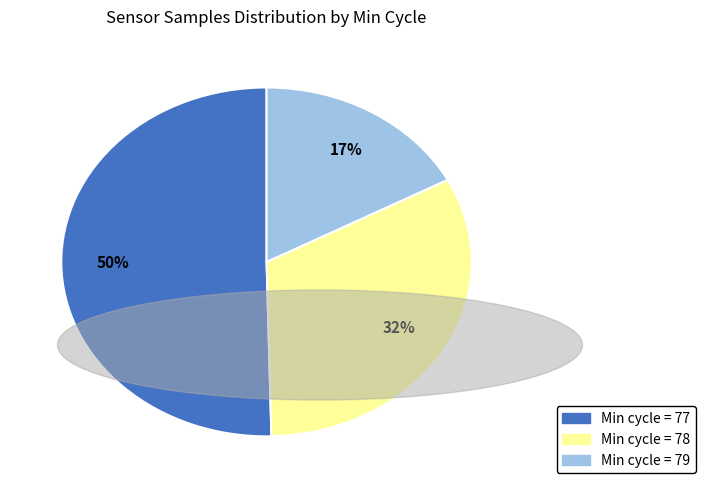

Count the number of slices in the pie.

3